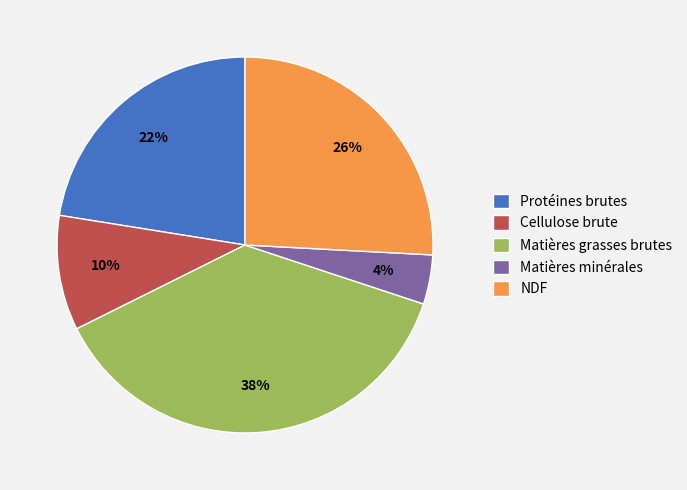

To the nearest percent, what is the combined percentage of Cellulose brute and NDF?

36%